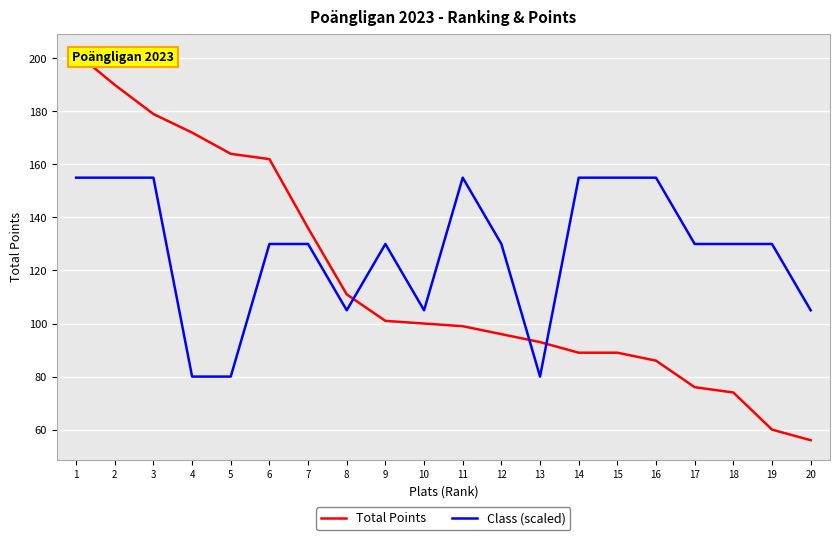

How many series are shown in this chart?

2